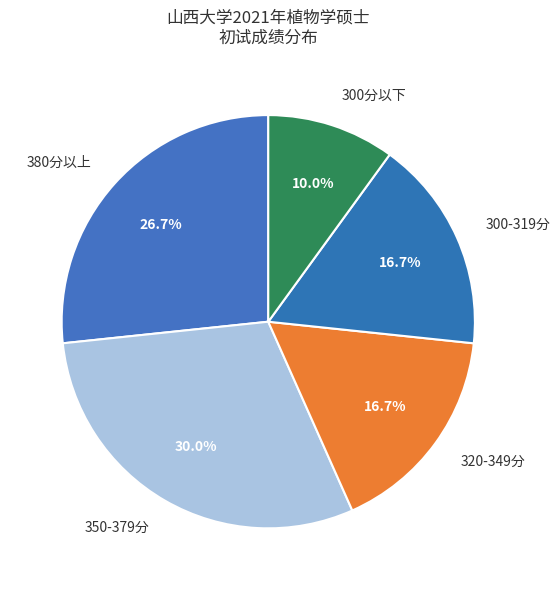

To the nearest percent, what is the average slice percentage?

20%